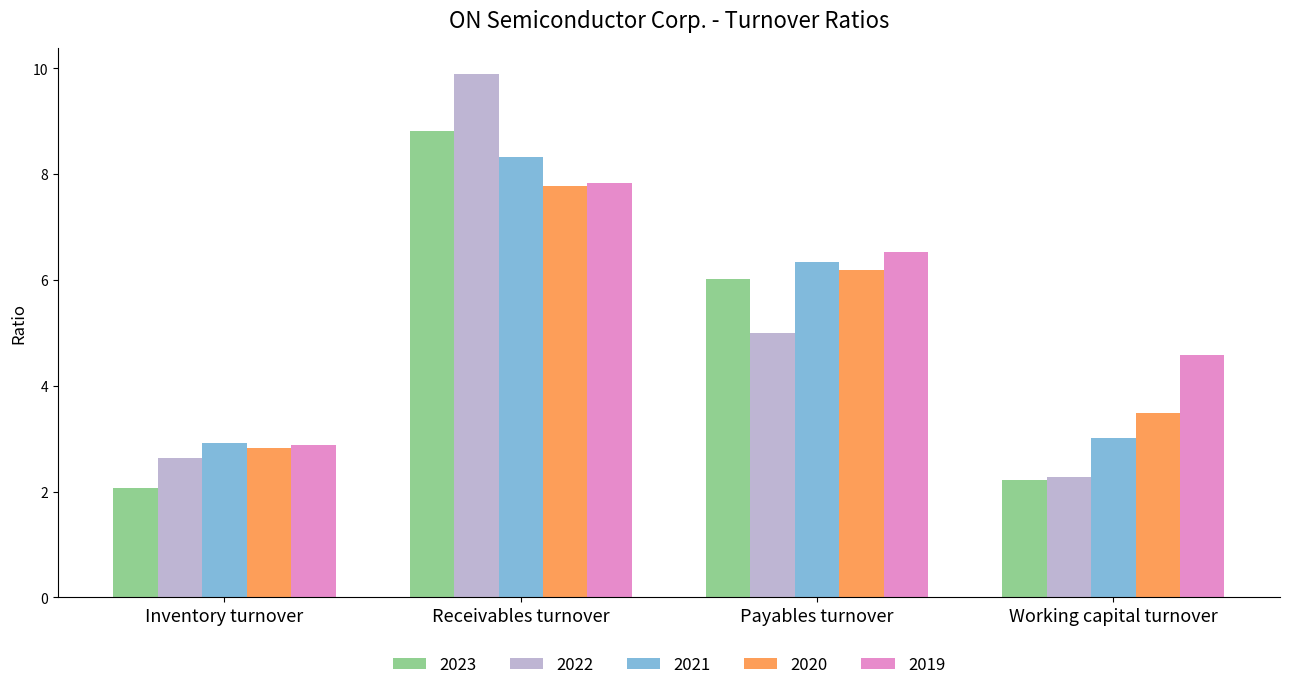

What is the sum of all 2022 values?

19.8